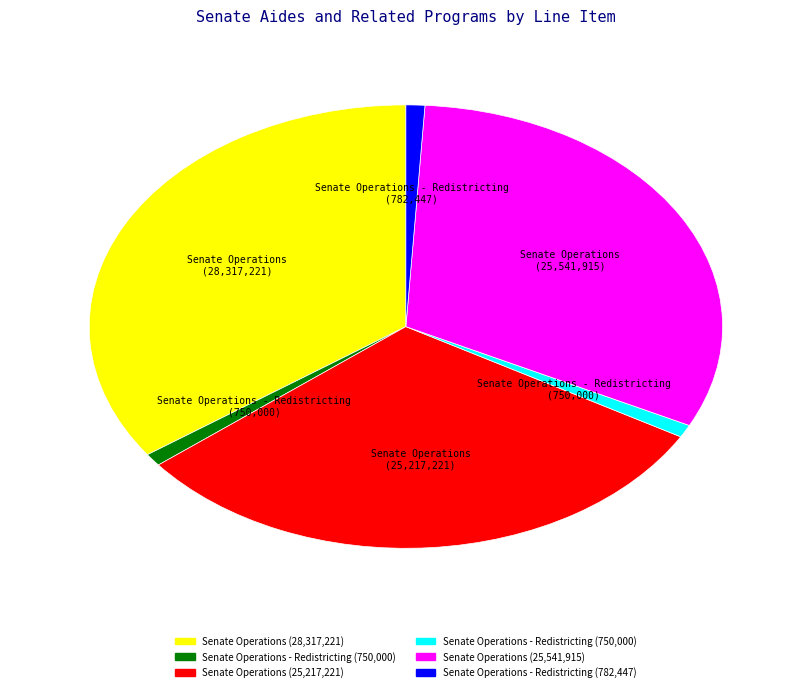

Is there any slice that represents more than half of the pie?

No